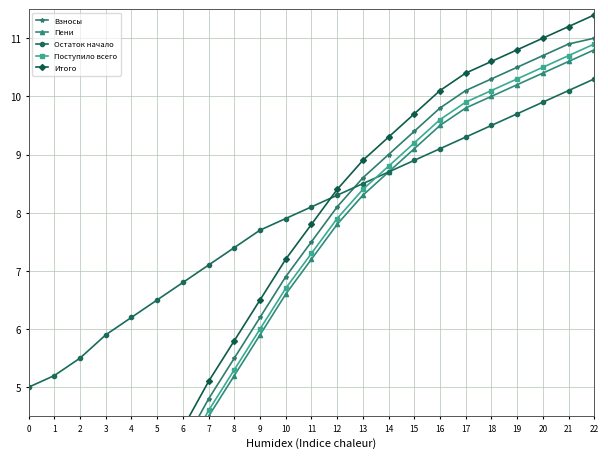

Which category has the highest value in the Пени series?

22